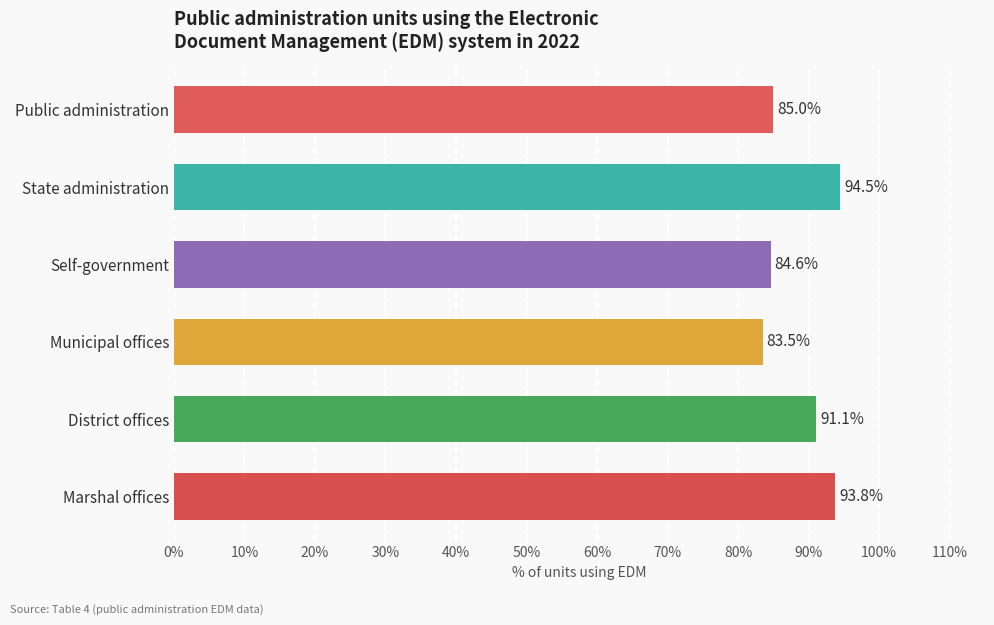

Approximately how many times larger is the value at State administration compared to Public administration?

1.1